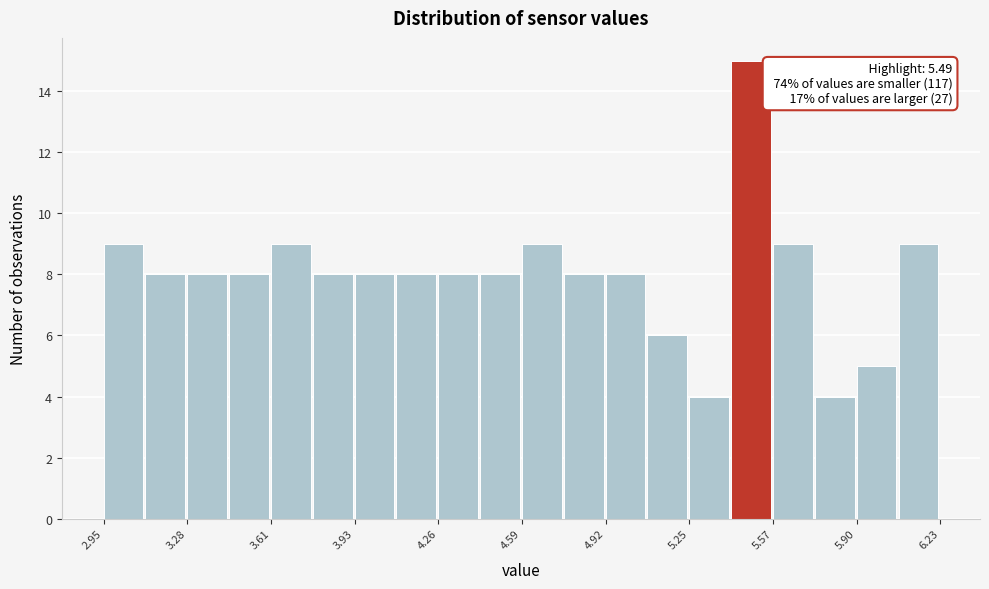

Read against the x-axis, roughly where is the centre of the tallest bar?

5.50